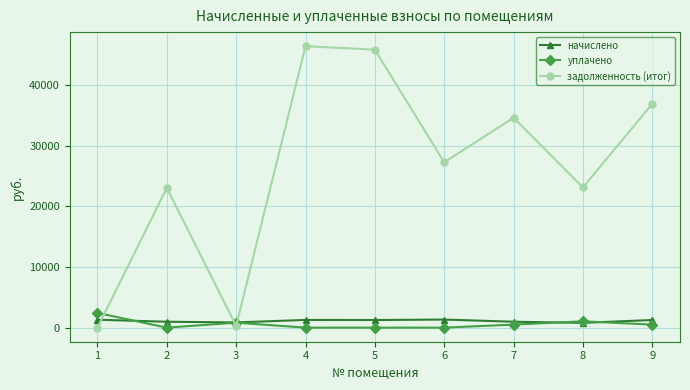

Which series ends up on top after the final intersection of уплачено and начислено?

начислено